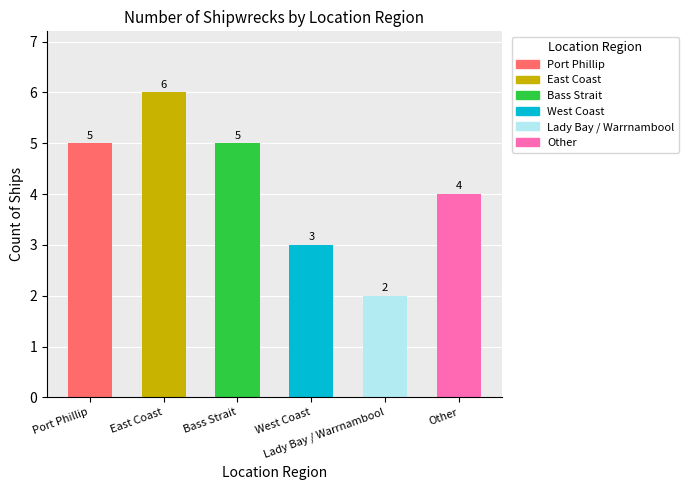

What is the greatest value displayed?

6